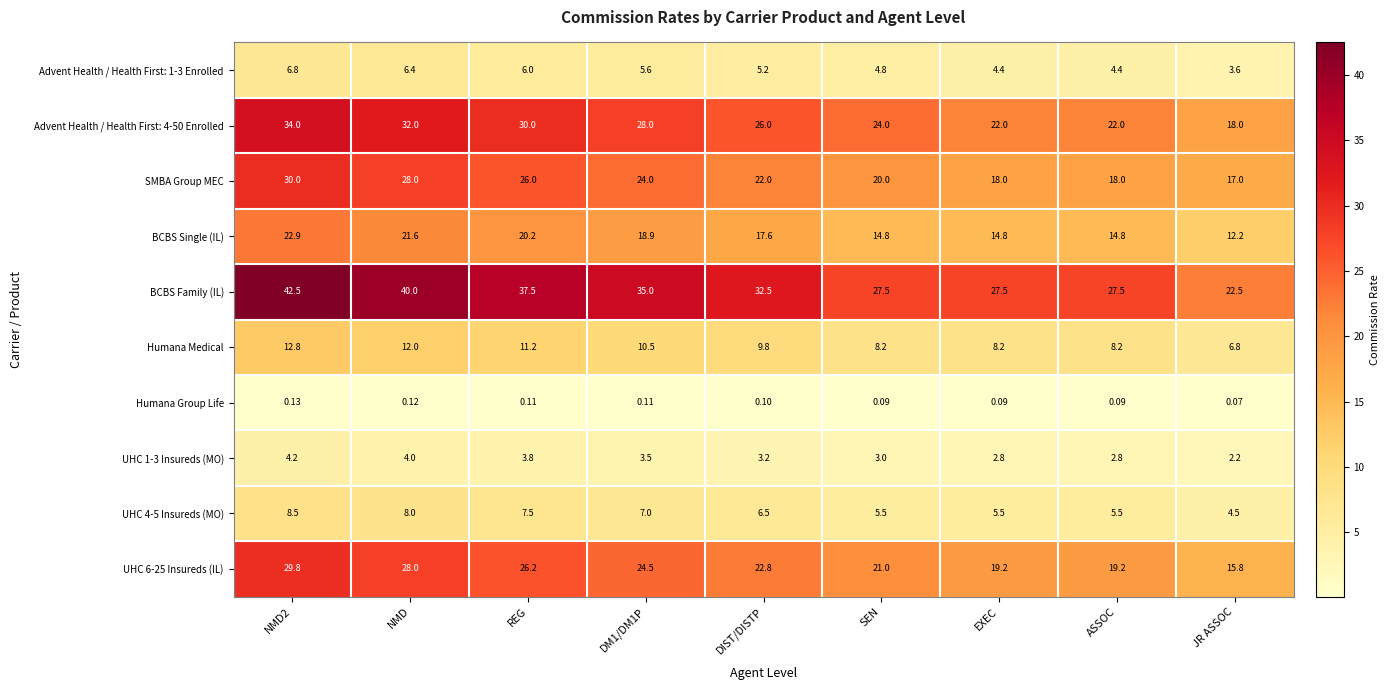

Where is Humana Group Life nearest to the value 0?

JR ASSOC